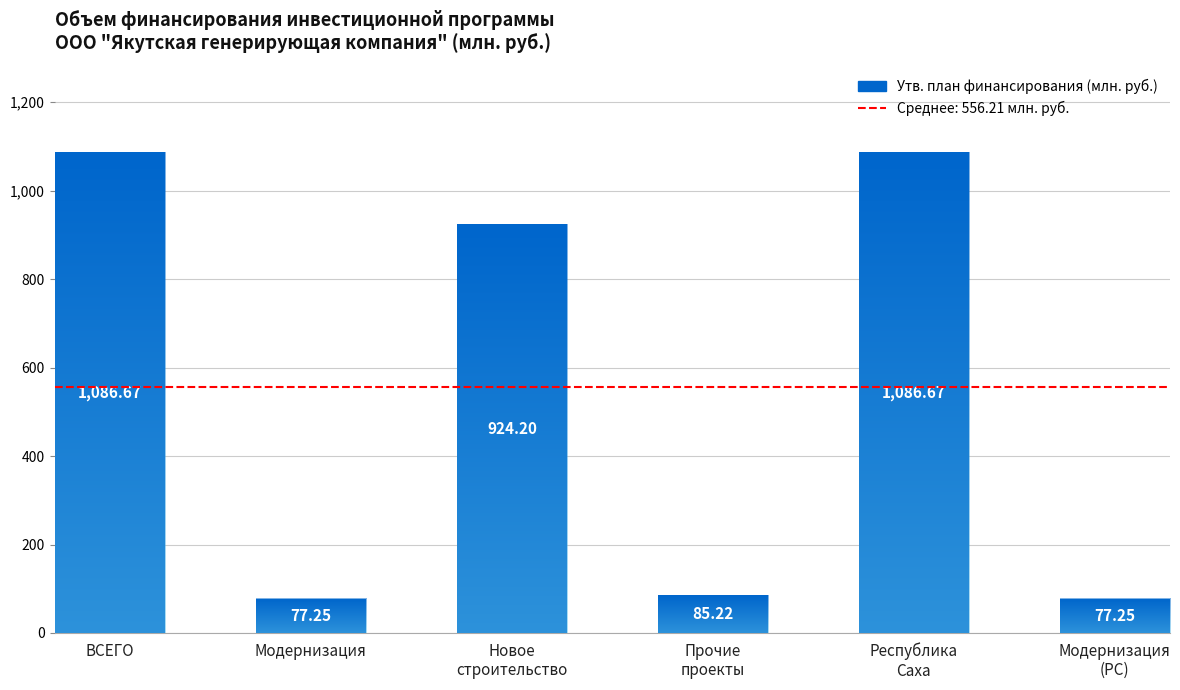

Which label corresponds to the largest value in the chart?

ВСЕГО